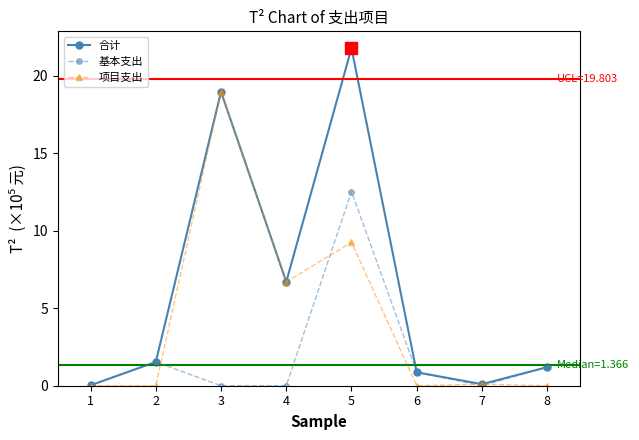

What is the sum of all 合计 values?

51.2